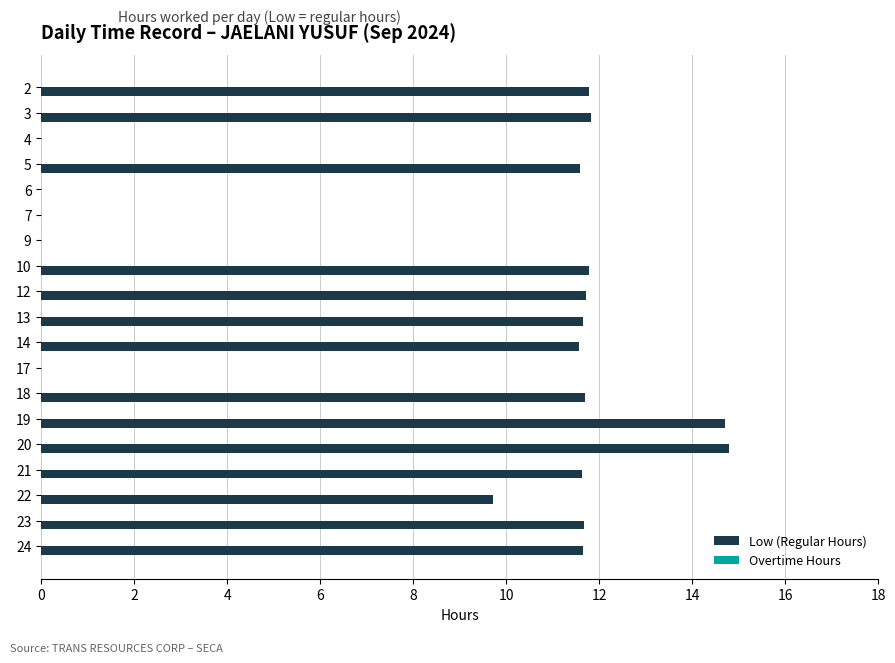

What value does the data have at 10?

11.8